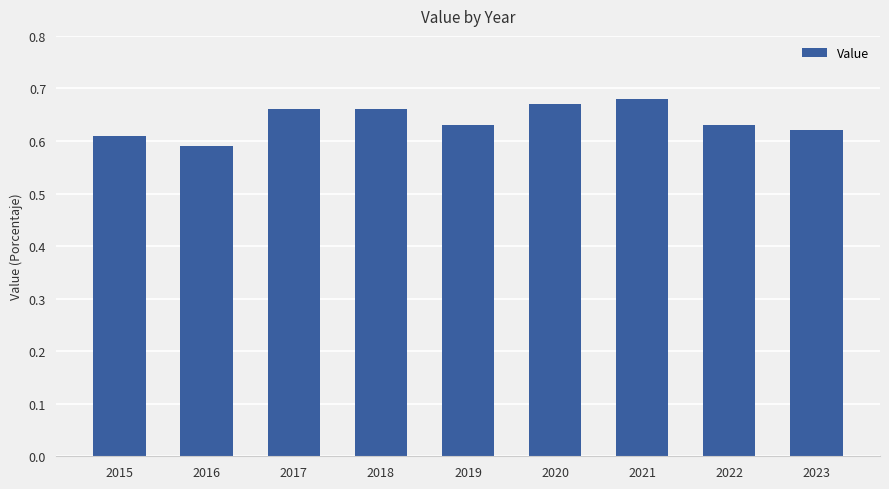

Does the chart contain stacked bars?

No